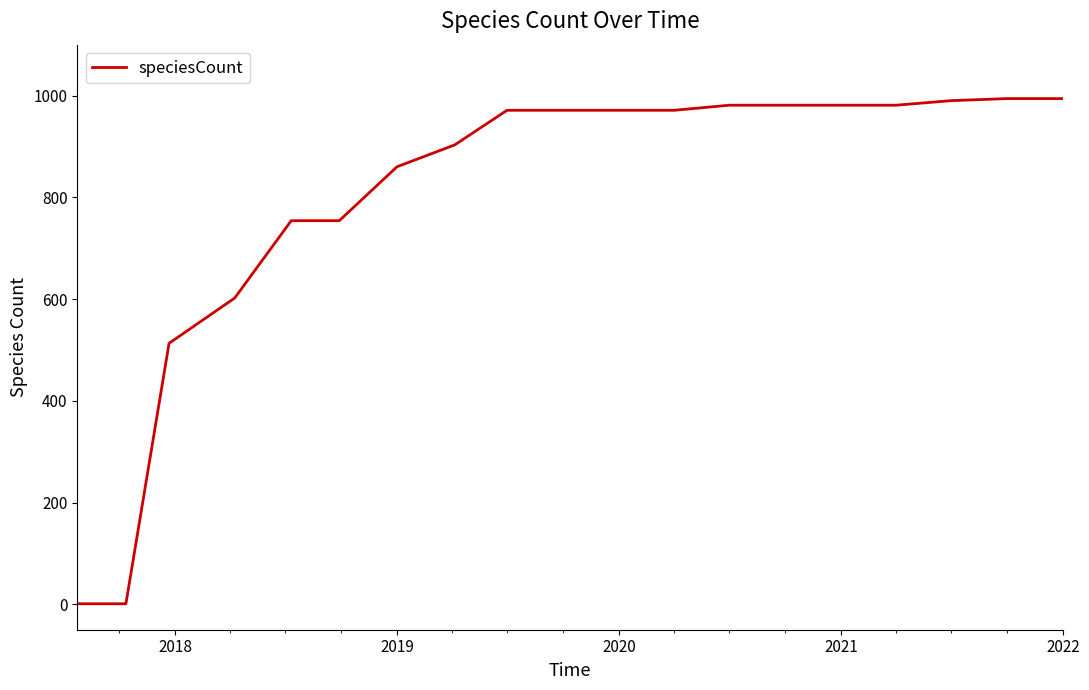

What is the maximum value shown in the chart?

994